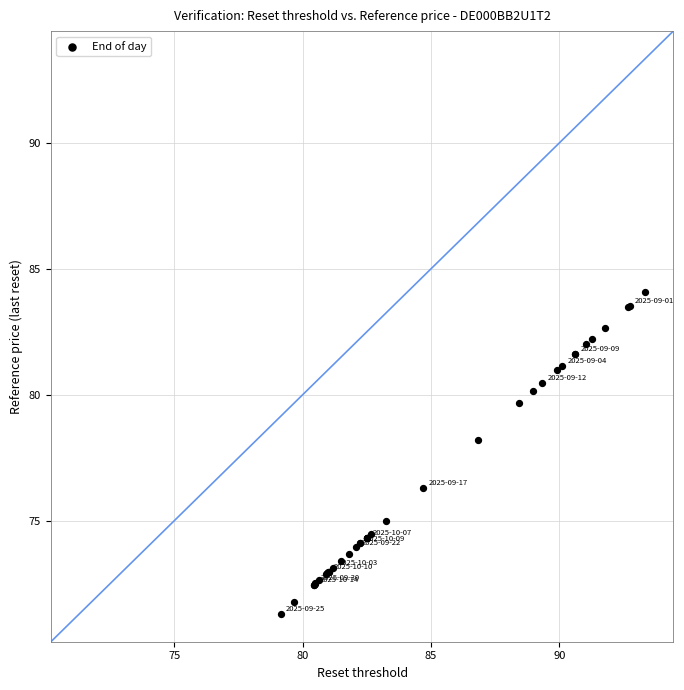

What Y value in the scatter plot is closest to 77?

76.3